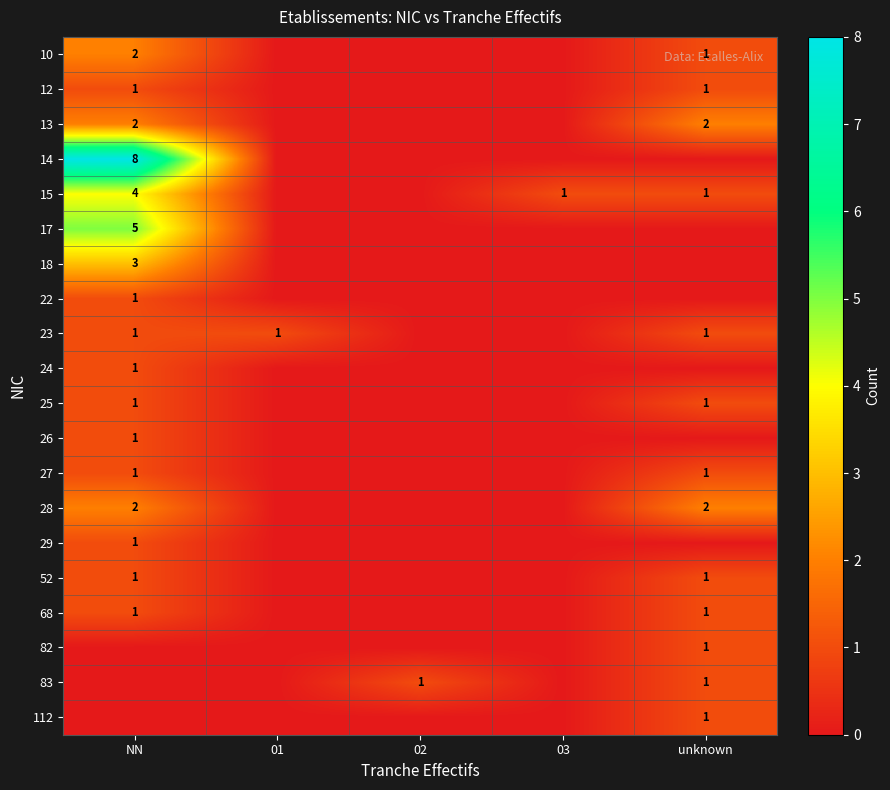

Is it true that 83 equals 1 at 02?

True